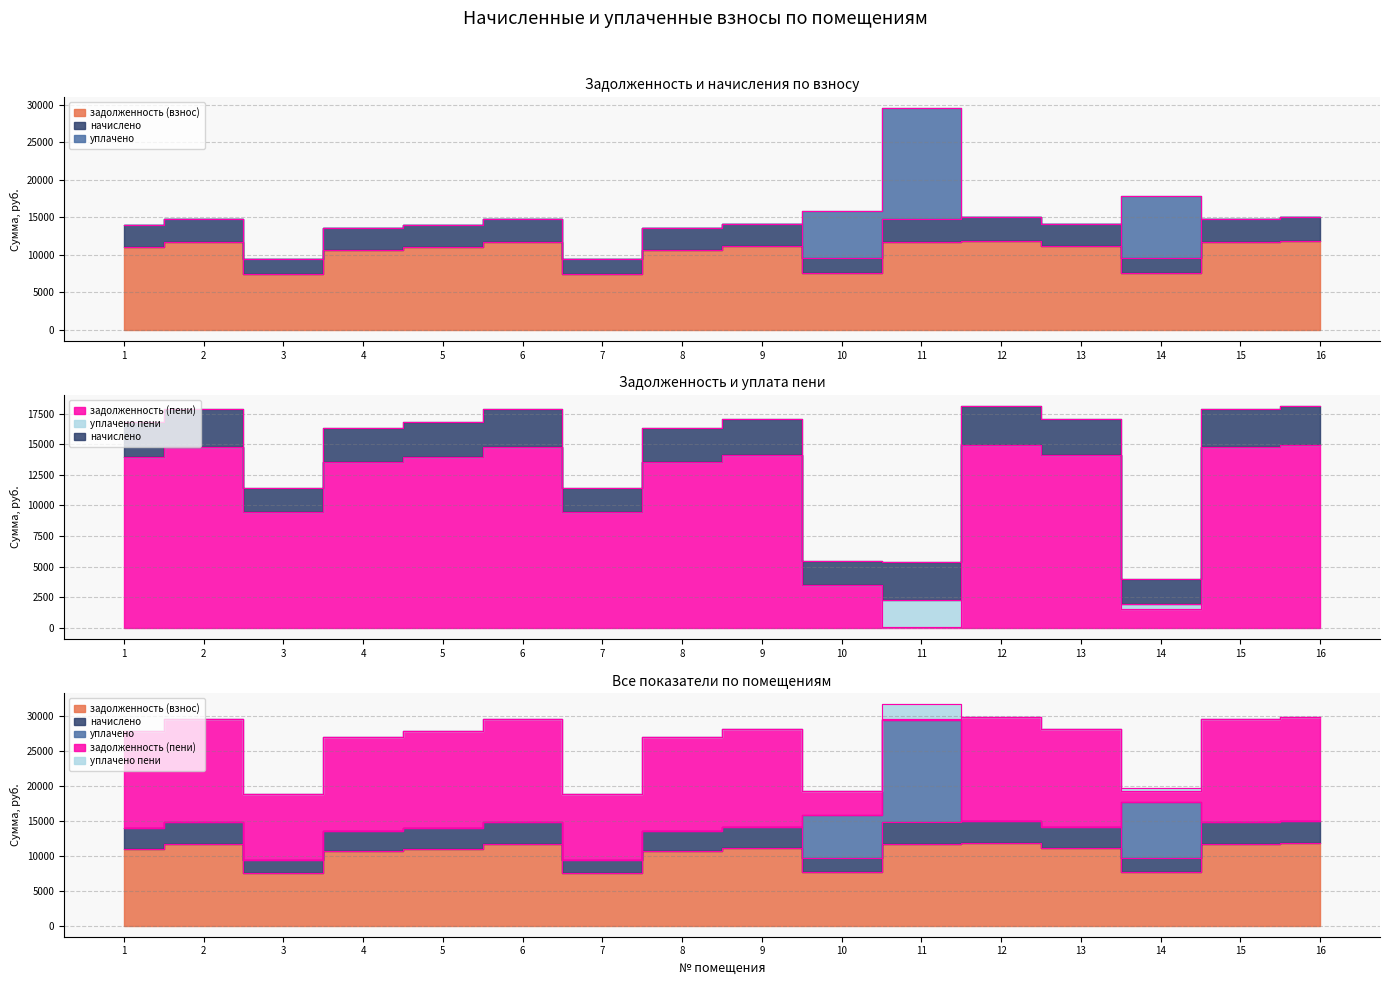

In задолженность (пени), how many points are higher than both neighbors (excluding endpoints)?

4